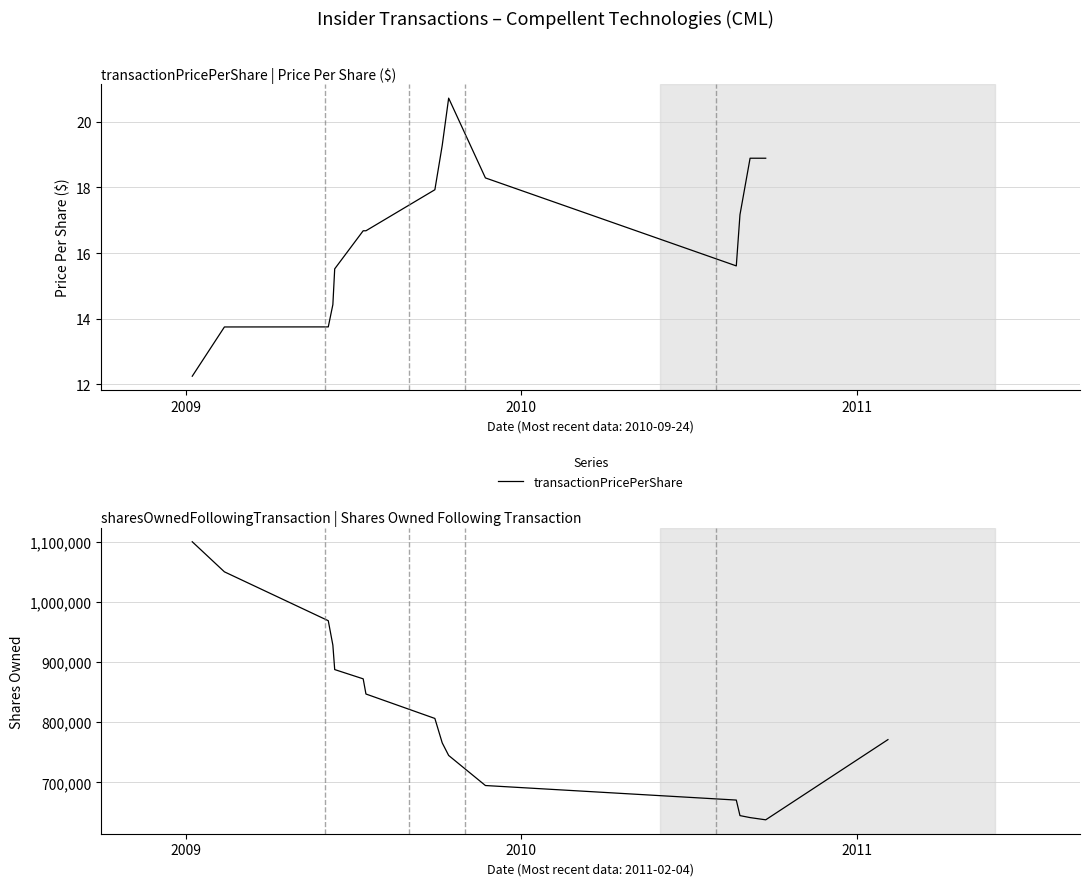

What is the label of the 6th point from the left?

2009-07-13